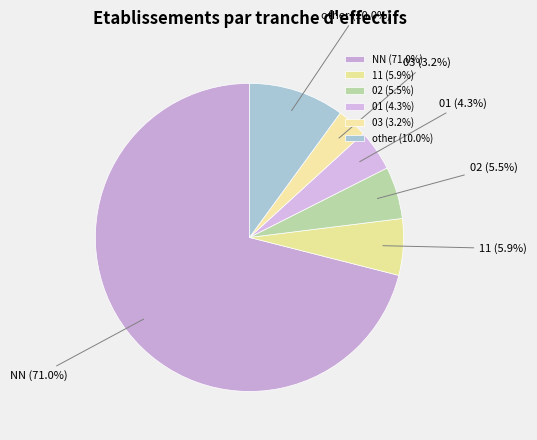

Is 02 the majority of the pie?

No